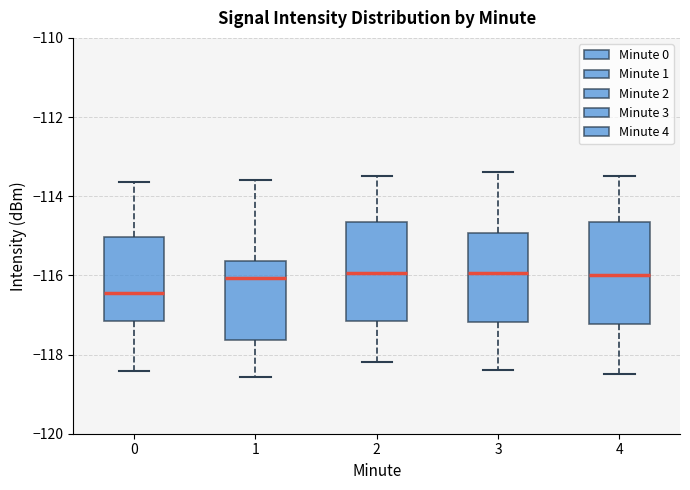

Reading left to right, read every box against the y-axis: the position of its median line, the range the box covers, and the ends of its whiskers. The values are not printed on the chart, so give them approximately, as read against the axis.

0: median -116.4, box -117.2 to -115.0, whiskers -118.4 to -113.6
1: median -116.0, box -117.6 to -115.6, whiskers -118.6 to -113.6
2: median -116.0, box -117.2 to -114.6, whiskers -118.2 to -113.4
3: median -116.0, box -117.2 to -115.0, whiskers -118.4 to -113.4
4: median -116.0, box -117.2 to -114.6, whiskers -118.4 to -113.4